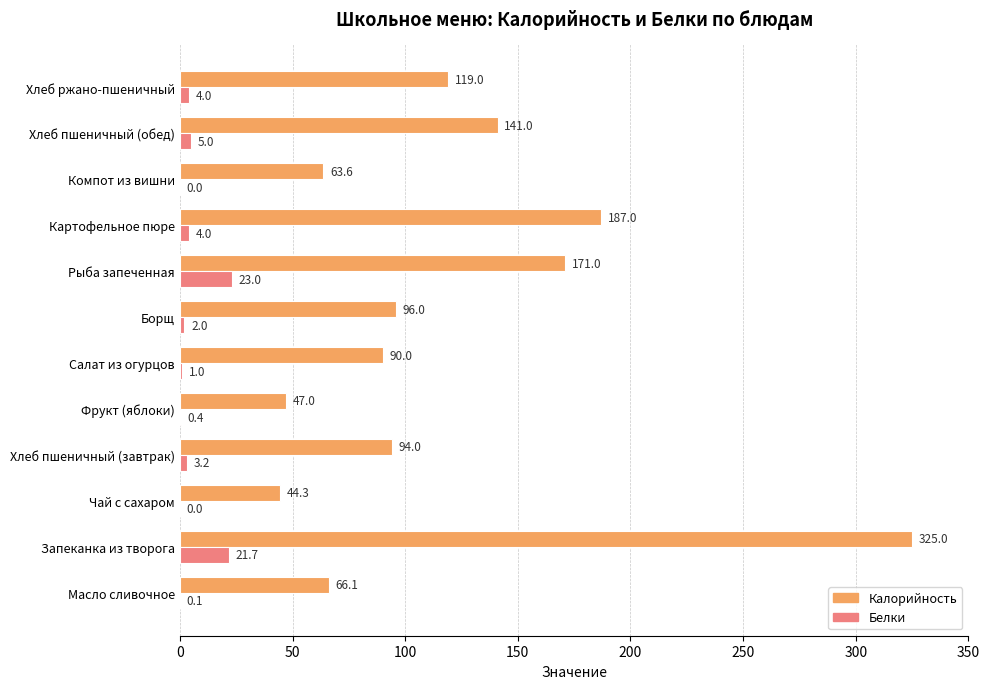

How many values in the Белки series exceed 3?

6